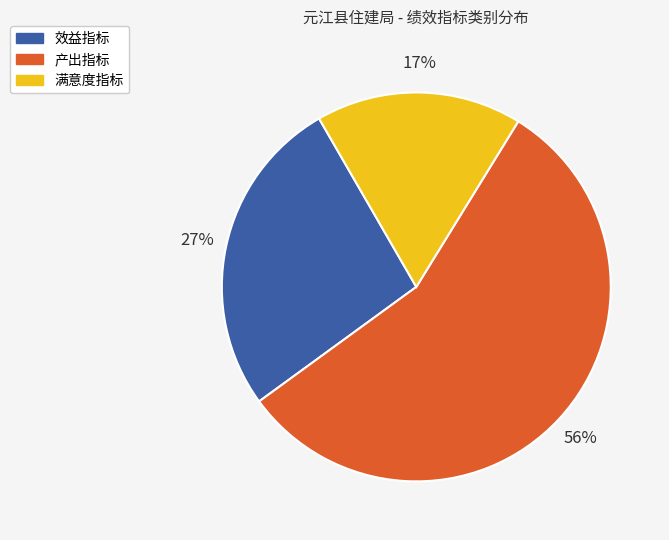

Is there a majority slice in this chart?

Yes